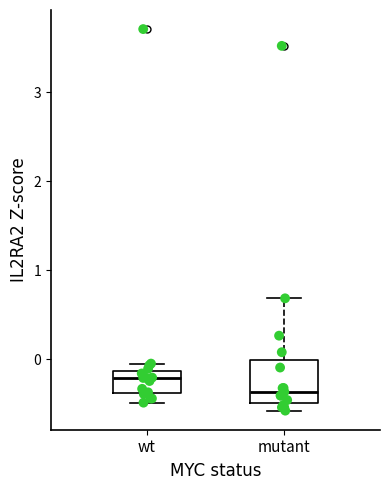

Which box's median line is the highest?

wt